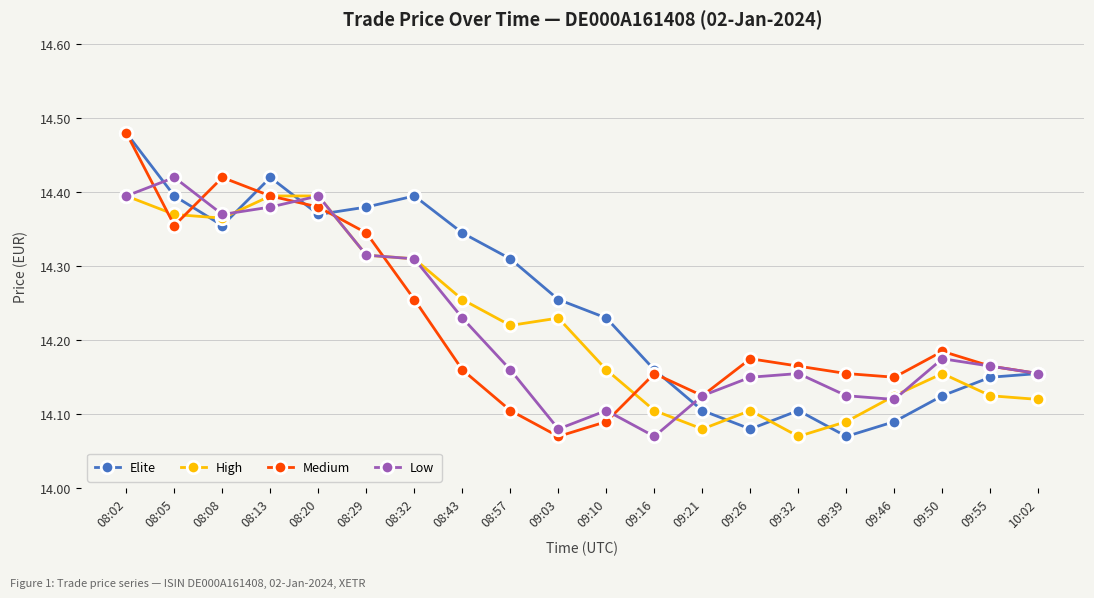

Which series changed the most between 08:57 and 09:50?

Elite